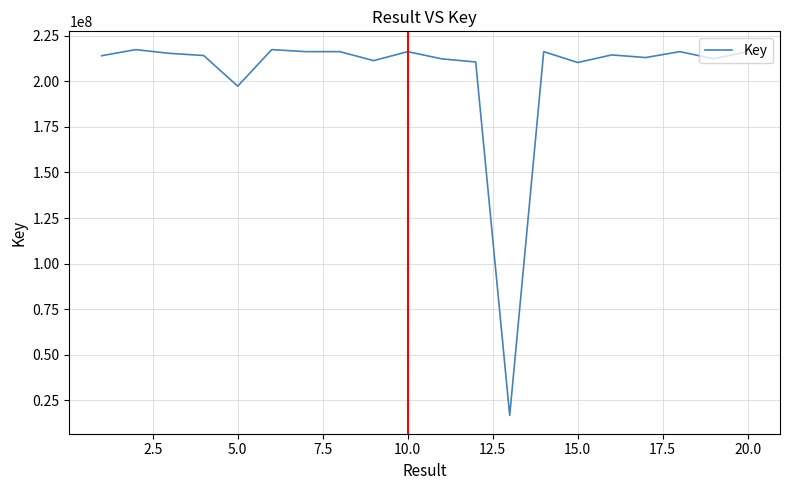

What is the maximum value shown in the chart?

217459206